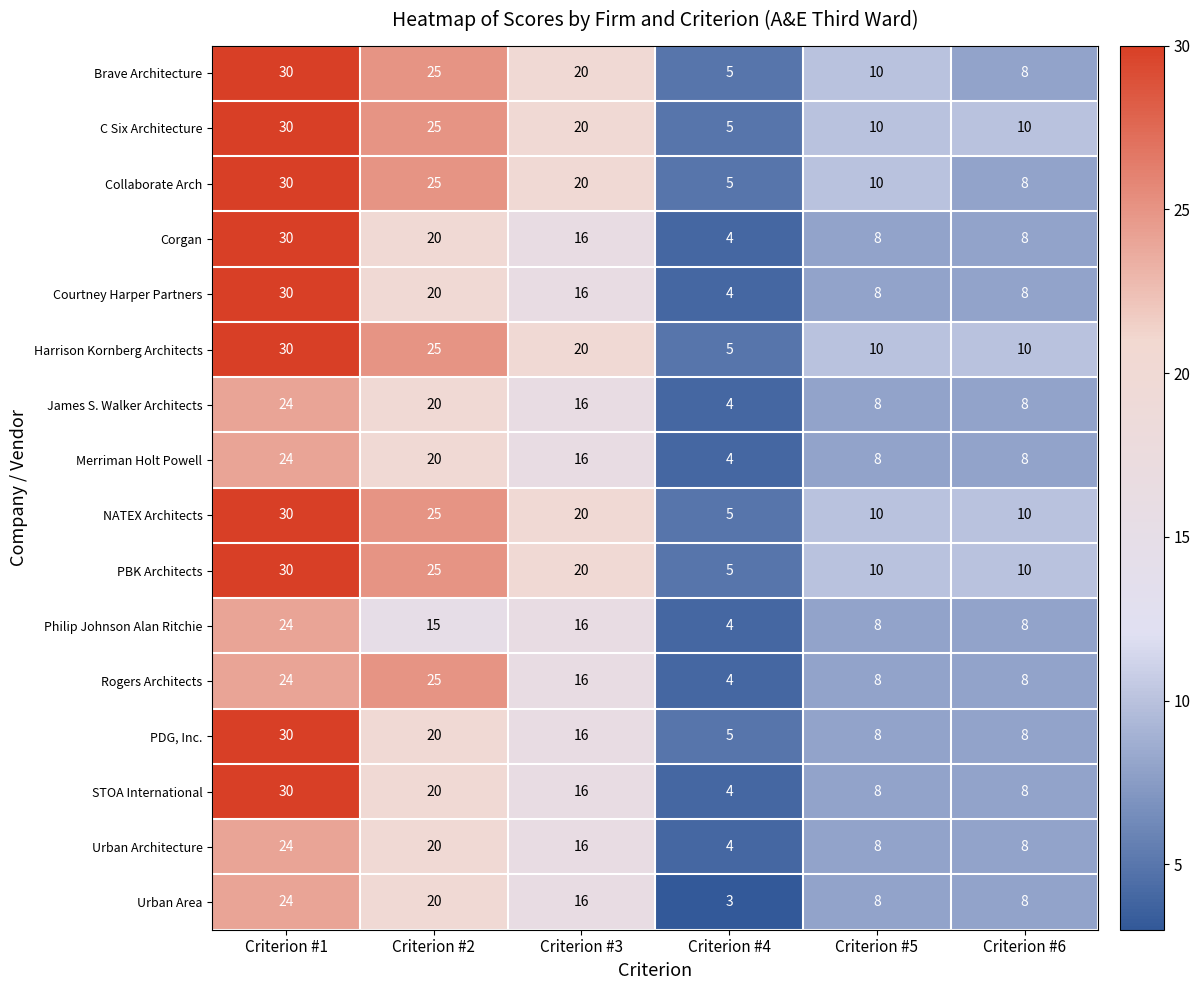

The STOA International series shows 10 at Criterion #3. True or false?

False